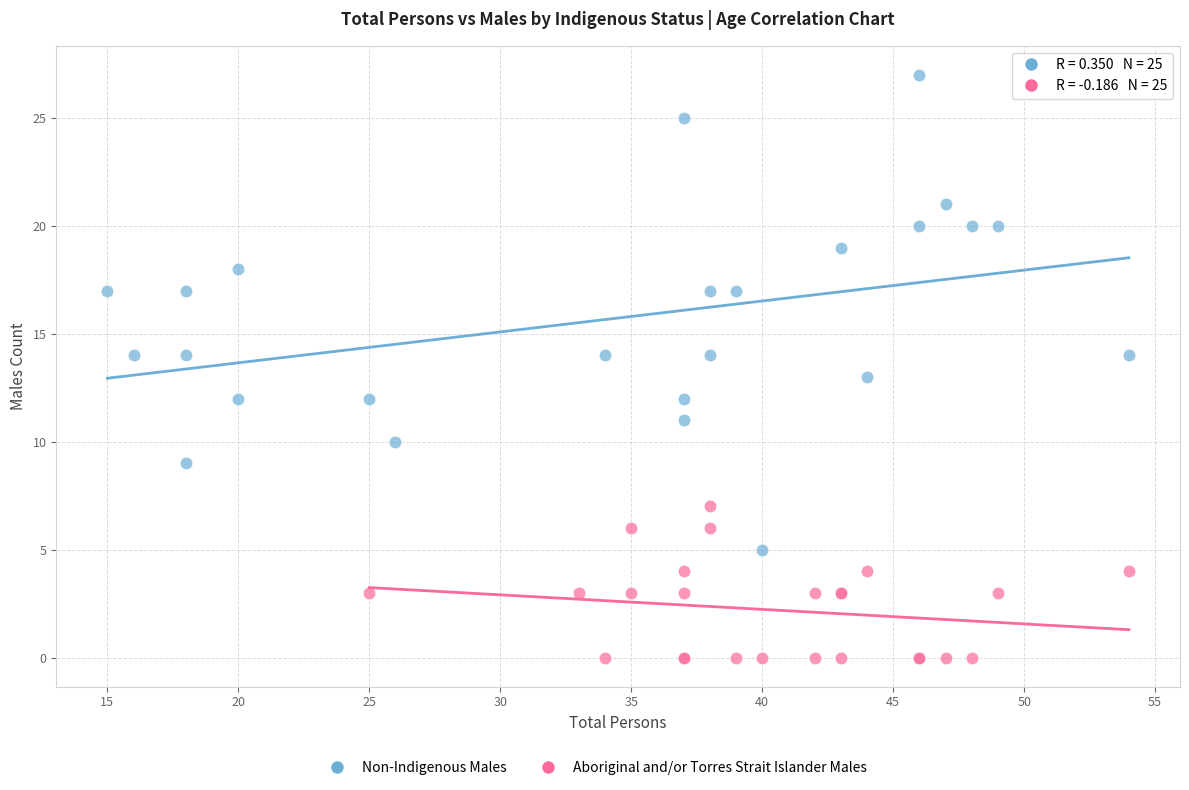

Which series has the largest Y range (max minus min)?

Non-Indigenous Males